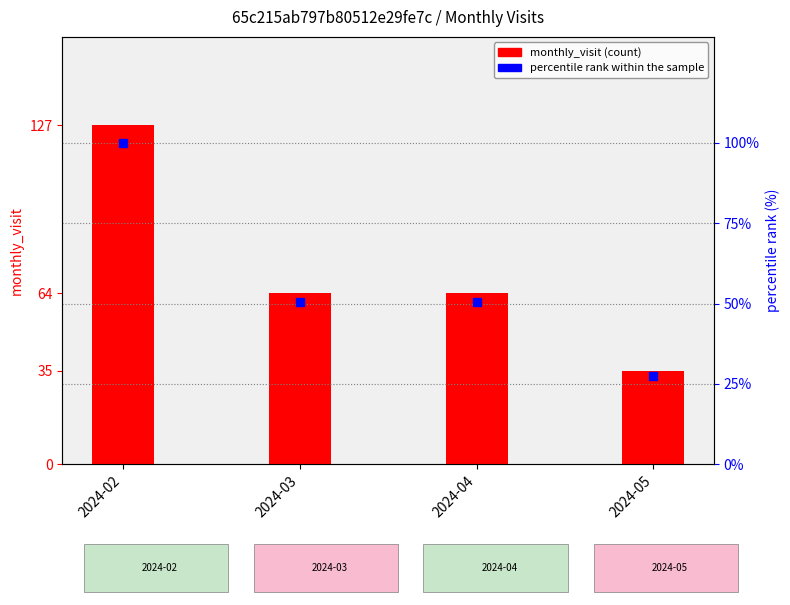

At which label does the data first exceed 64?

2024-02